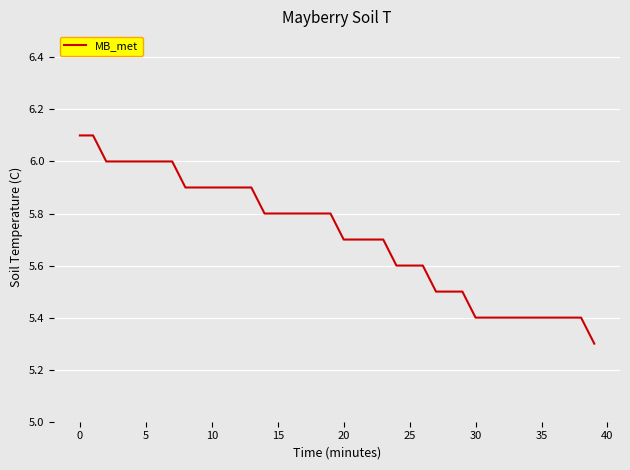

What is the greatest value displayed?

6.1